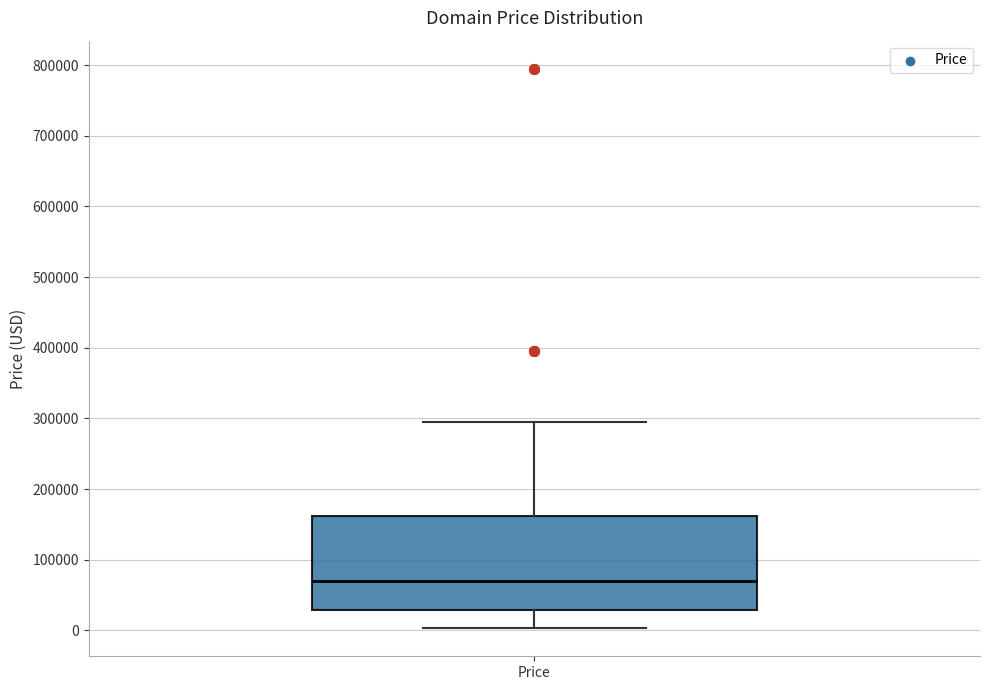

Transcribe this box plot: give where the median line is, the range the box spans, and where the two whiskers end, as read against the y-axis. The values are not printed on the chart, so give them approximately, as read against the axis.

median 70000, box 30000 to 160000, whiskers 0 to 290000